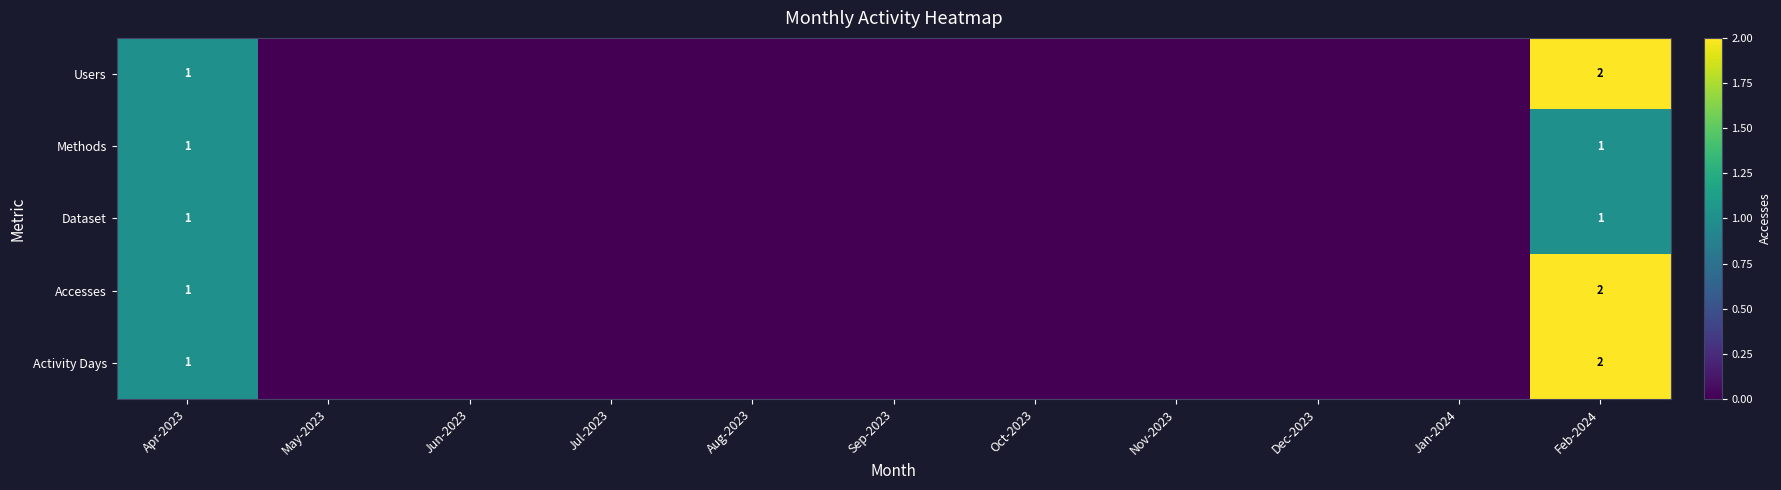

Is it true that Users equals 1 at Apr-2023?

True